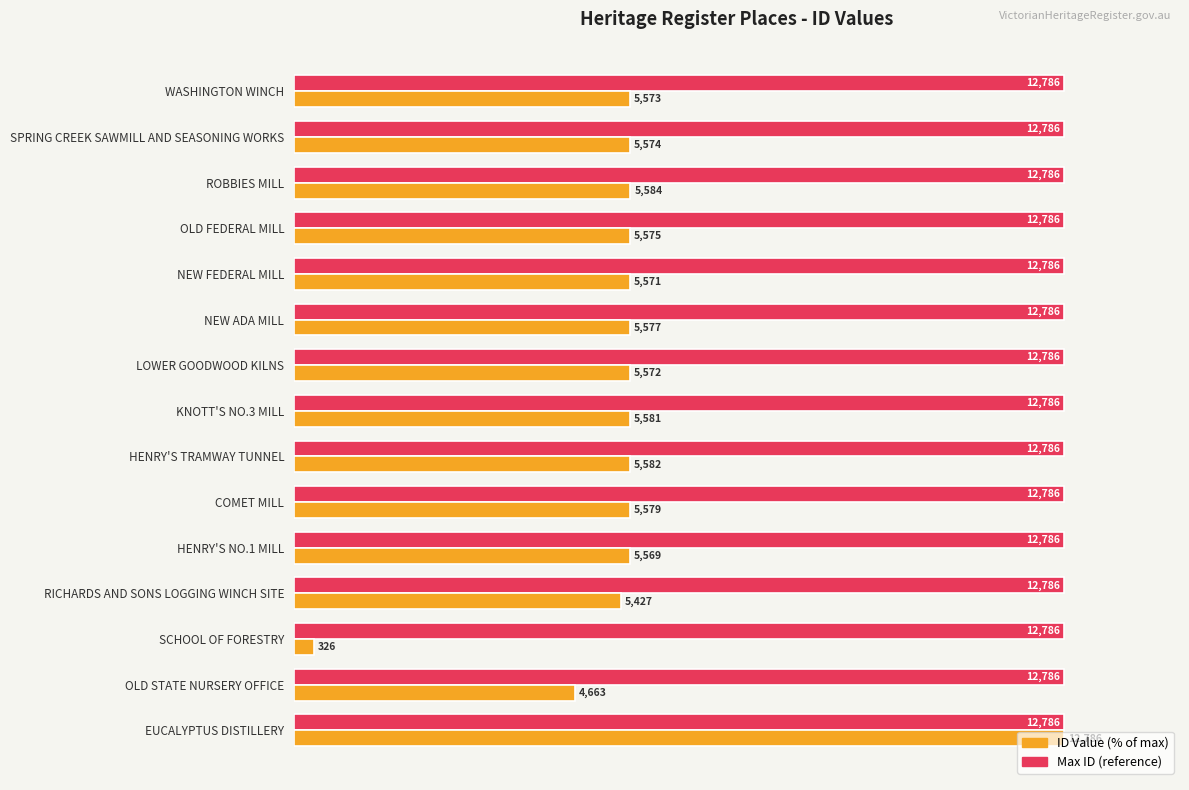

How many groups of bars are there?

15